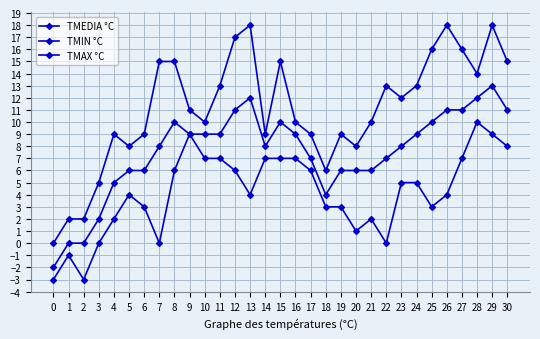

How many positive values does the TMAX °C series have?

30